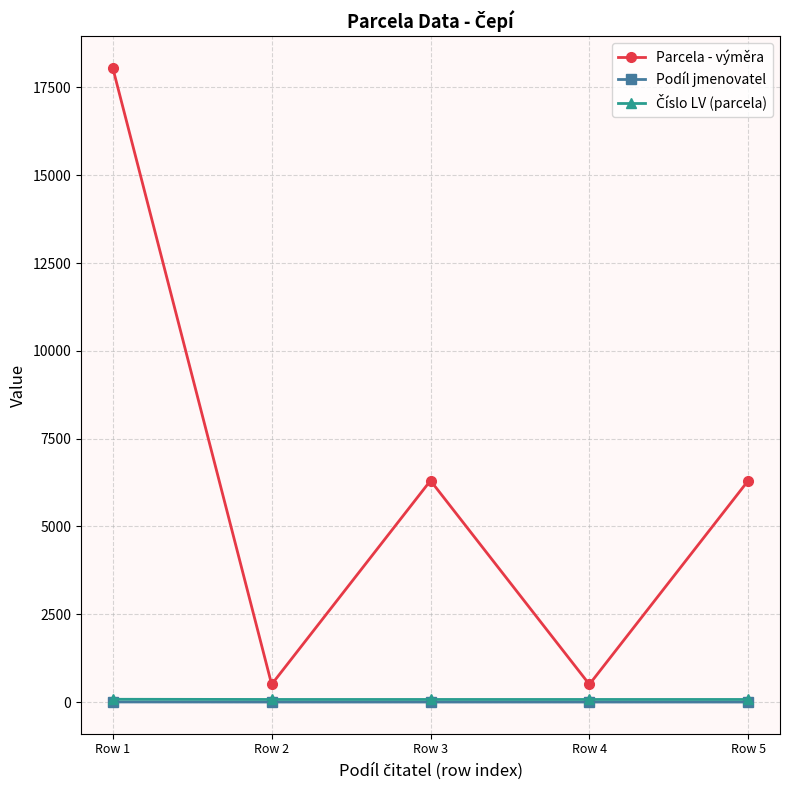

How many interior local peaks does the Parcela - výměra series have?

1